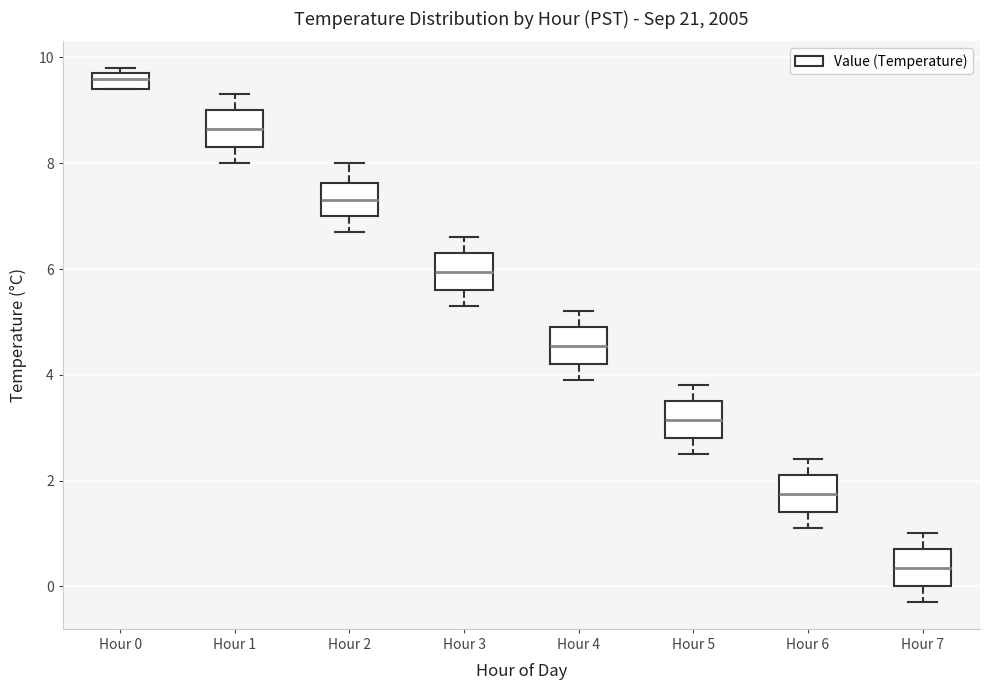

Which box has the lowest median line?

Hour 7